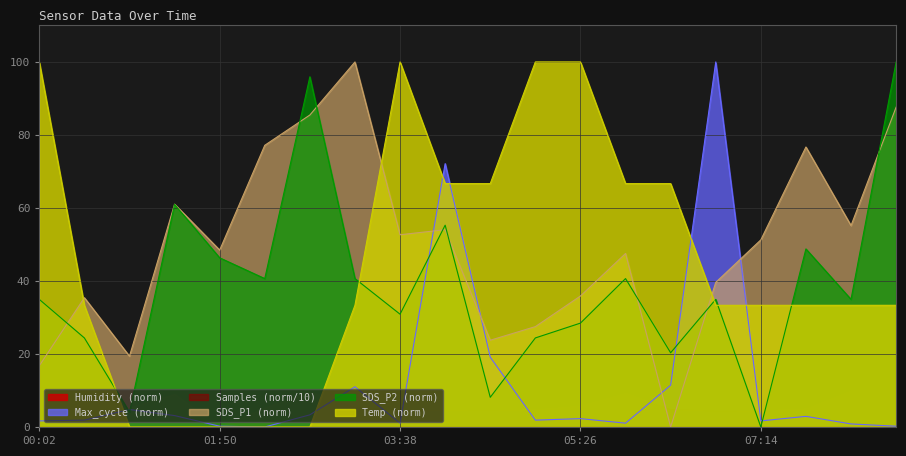

Reading left to right, transcribe all the data shown in this chart.

SDS_P1: 16.8	35.4	19.4	61.0	48.5	77.2	85.5	100.0	52.7	54.1	23.8	27.5	35.9	47.5	0.0	39.6	51.3	76.7	55.2	87.6
SDS_P2: 35.0	24.4	4.1	61.0	46.3	40.7	95.9	40.7	30.9	55.3	8.1	24.4	28.5	40.7	20.3	35.0	0.0	48.8	35.0	100.0
Temp: 100.0	33.3	0.0	0.0	0.0	0.0	0.0	33.3	100.0	66.7	66.7	100.0	100.0	66.7	66.7	33.3	33.3	33.3	33.3	33.3
Max_cycle: 1.7	1.9	4.8	3.1	0.2	0.0	3.3	11.0	1.0	72.1	19.1	1.9	2.3	1.0	11.4	100.0	1.7	2.9	0.8	0.2